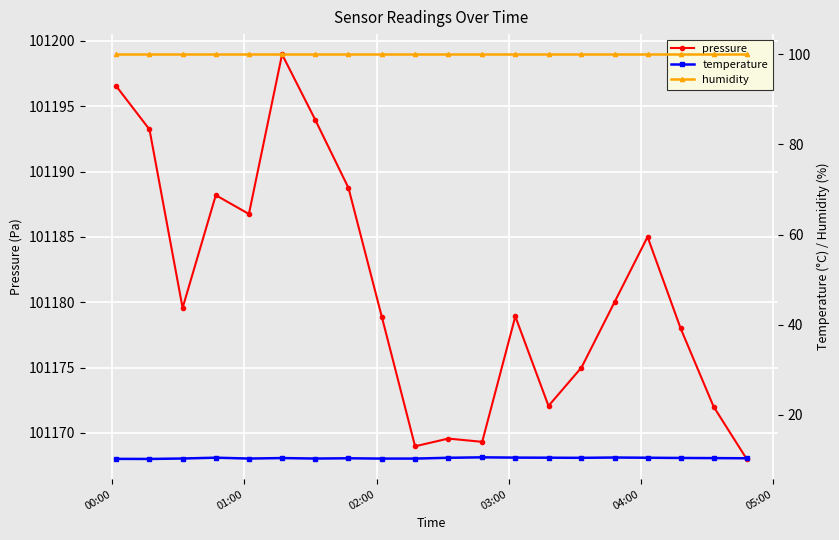

What is the highest value of the pressure series?

101199.0